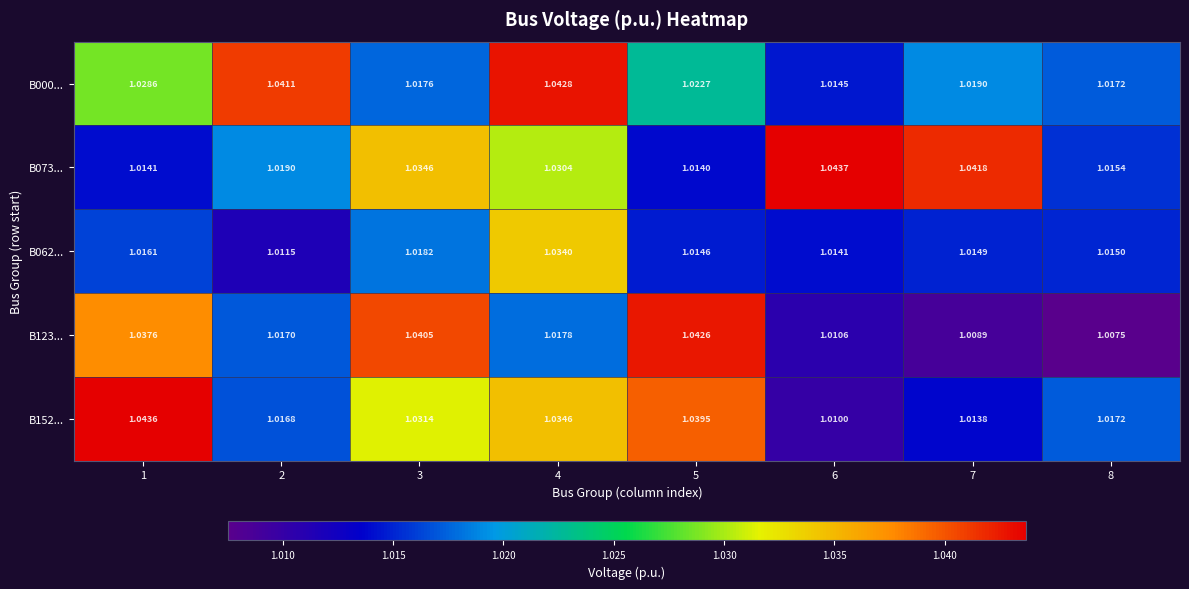

How many series are shown in this chart?

5